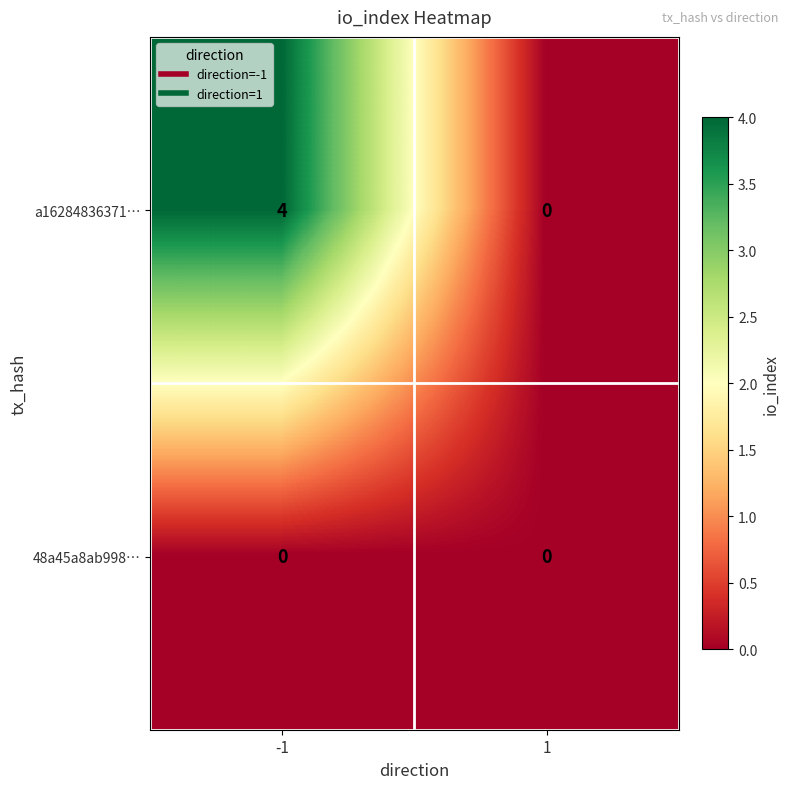

Is it true that 48a45a8ab998… equals 0 at 1?

True